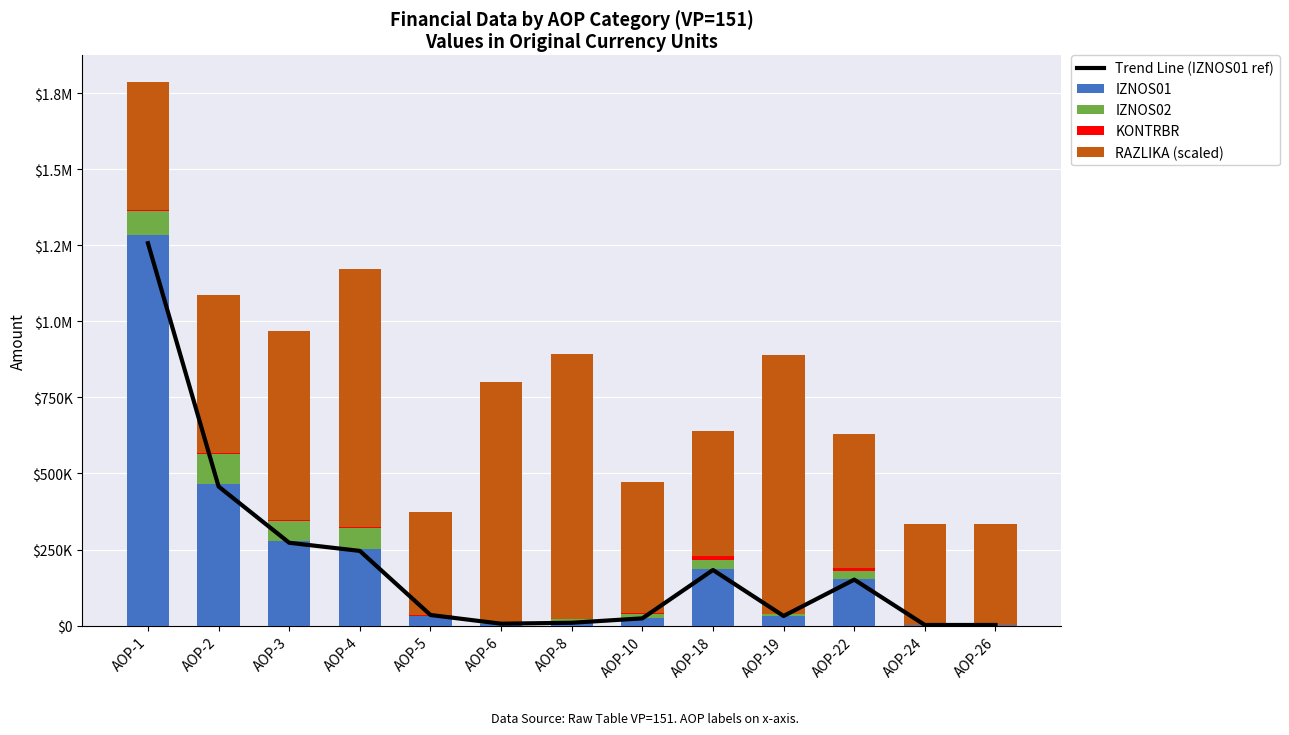

Reading left to right, transcribe all the data shown in this chart.

Trend Line (IZNOS01 ref): AOP-1=1256621.7	AOP-2=457097.0	AOP-3=272256.2	AOP-4=245525.9	AOP-5=34913.4	AOP-6=6268.6	AOP-8=9390.9	AOP-10=23842.5	AOP-18=182782.9	AOP-19=31676.9	AOP-22=151106.0	AOP-24=2057.9	AOP-26=2057.9
IZNOS01: AOP-1=1282267.1	AOP-2=466425.5	AOP-3=277812.5	AOP-4=250536.6	AOP-5=35625.9	AOP-6=6396.6	AOP-8=9582.5	AOP-10=24329.1	AOP-18=186513.1	AOP-19=32323.4	AOP-22=154189.8	AOP-24=2099.8	AOP-26=2099.8
IZNOS02: AOP-1=78708.3	AOP-2=98224.5	AOP-3=66513.4	AOP-4=69074.9	AOP-5=-2795.7	AOP-6=4489.8	AOP-8=11128.9	AOP-10=15384.6	AOP-18=30540.1	AOP-19=5114.1	AOP-22=25426.0	AOP-24=1171.0	AOP-26=1171.0
KONTRBR: AOP-1=4004.2	AOP-2=3191.4	AOP-3=2899.4	AOP-4=3559.0	AOP-5=506.4	AOP-6=169.0	AOP-8=408.0	AOP-10=1037.6	AOP-18=11171.1	AOP-19=2036.8	AOP-22=11295.3	AOP-24=207.4	AOP-26=224.7
RAZLIKA (scaled): AOP-1=420000.0	AOP-2=520000.0	AOP-3=620000.0	AOP-4=850000.0	AOP-5=340000.0	AOP-6=790000.0	AOP-8=870000.0	AOP-10=430000.0	AOP-18=410000.0	AOP-19=850000.0	AOP-22=440000.0	AOP-24=330000.0	AOP-26=330000.0